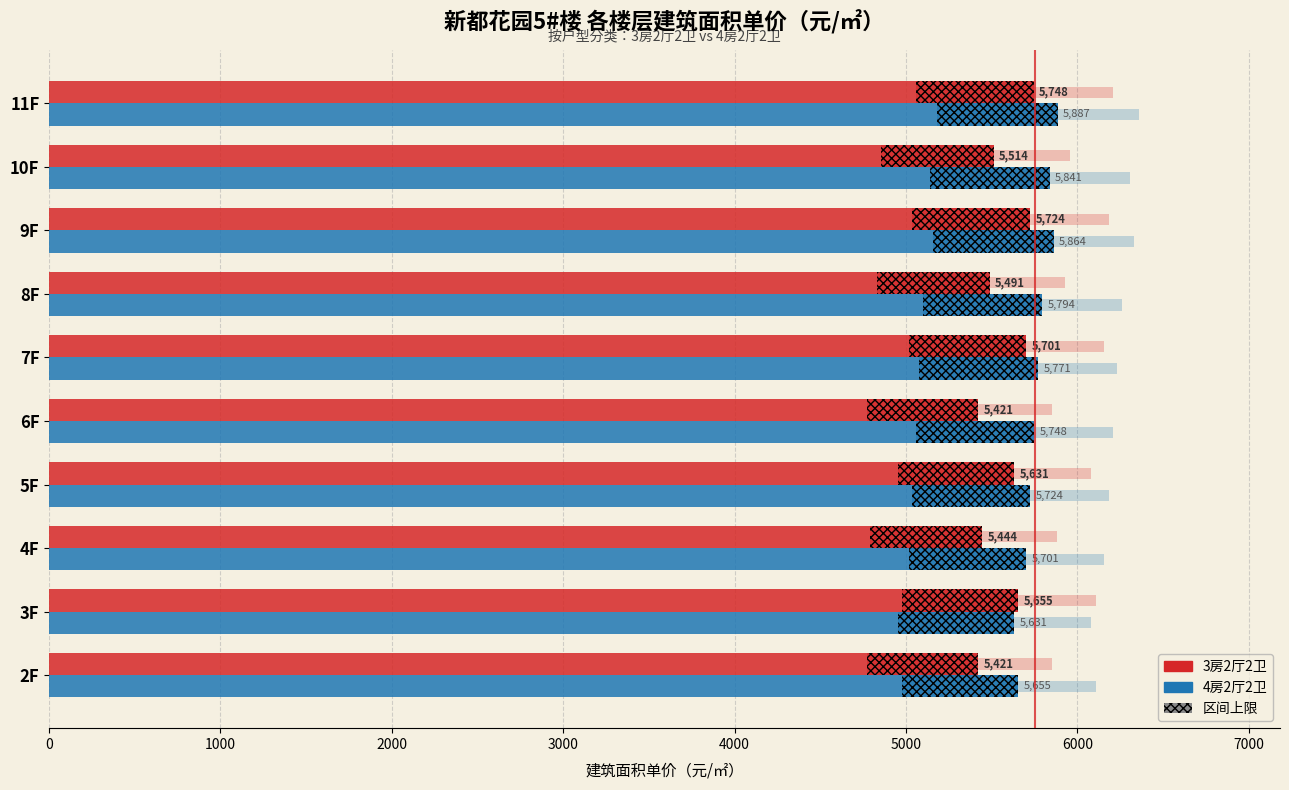

What is the greatest value displayed?

5887.3